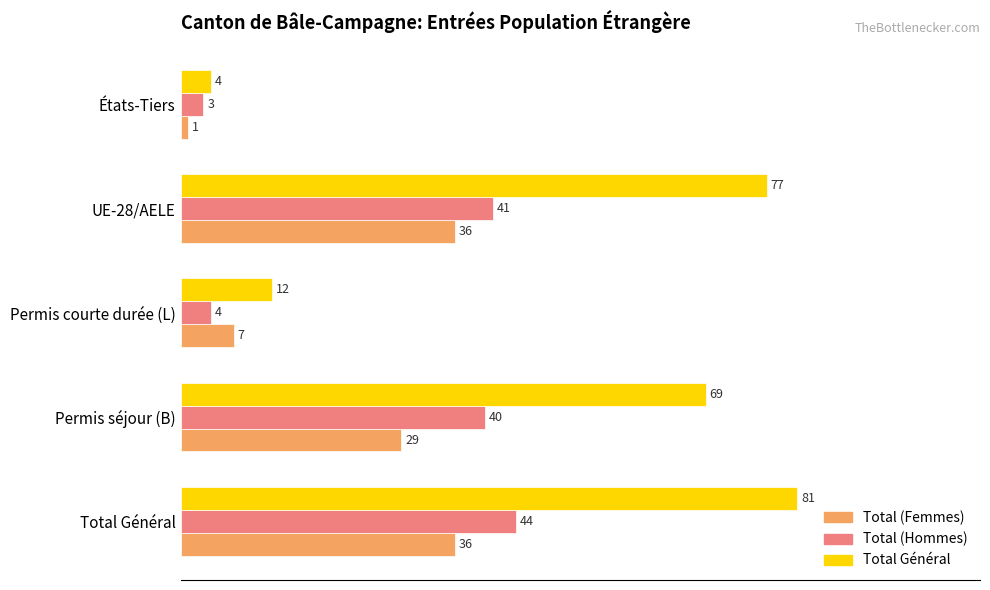

True or false: Total (Hommes) has a value of 12 at Permis séjour (B).

False